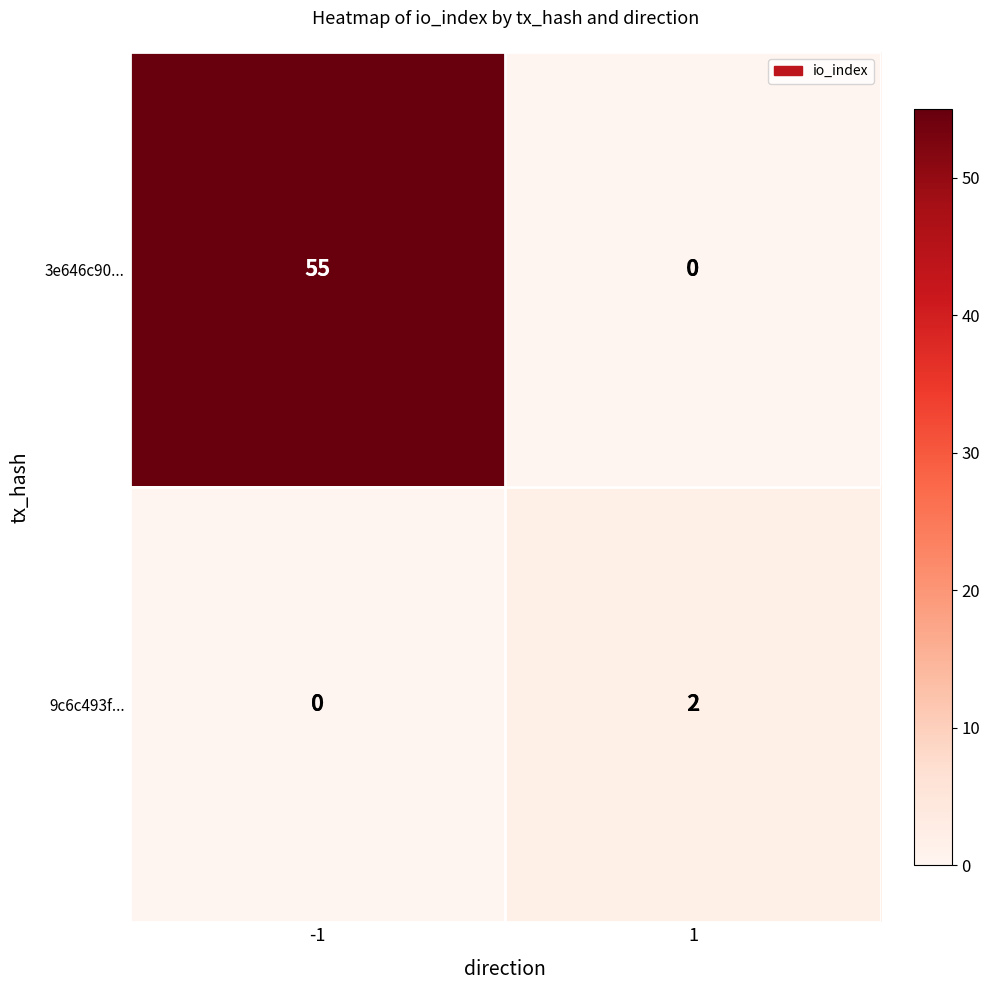

What is the total value across all series at 1?

2